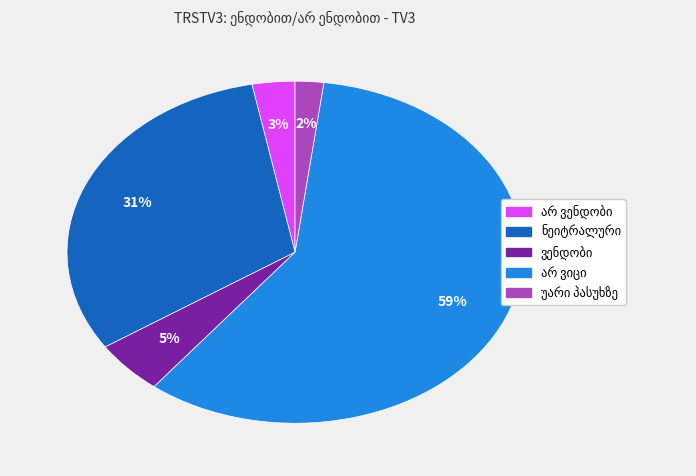

How many segments does this pie chart have?

5